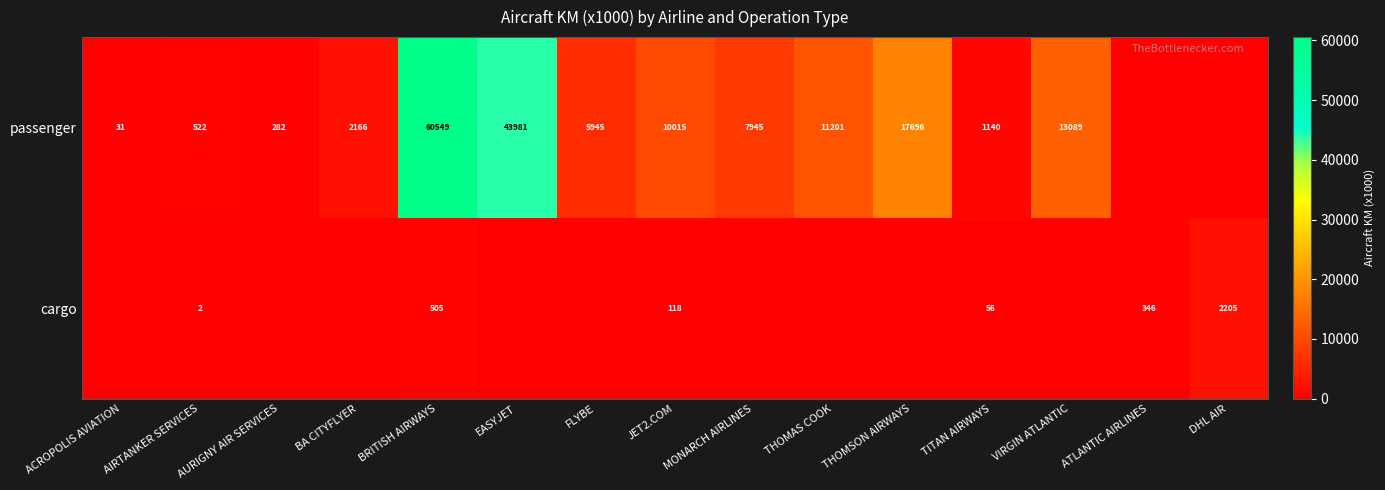

At AIRTANKER SERVICES, list the series in order from largest to smallest.

passenger, cargo